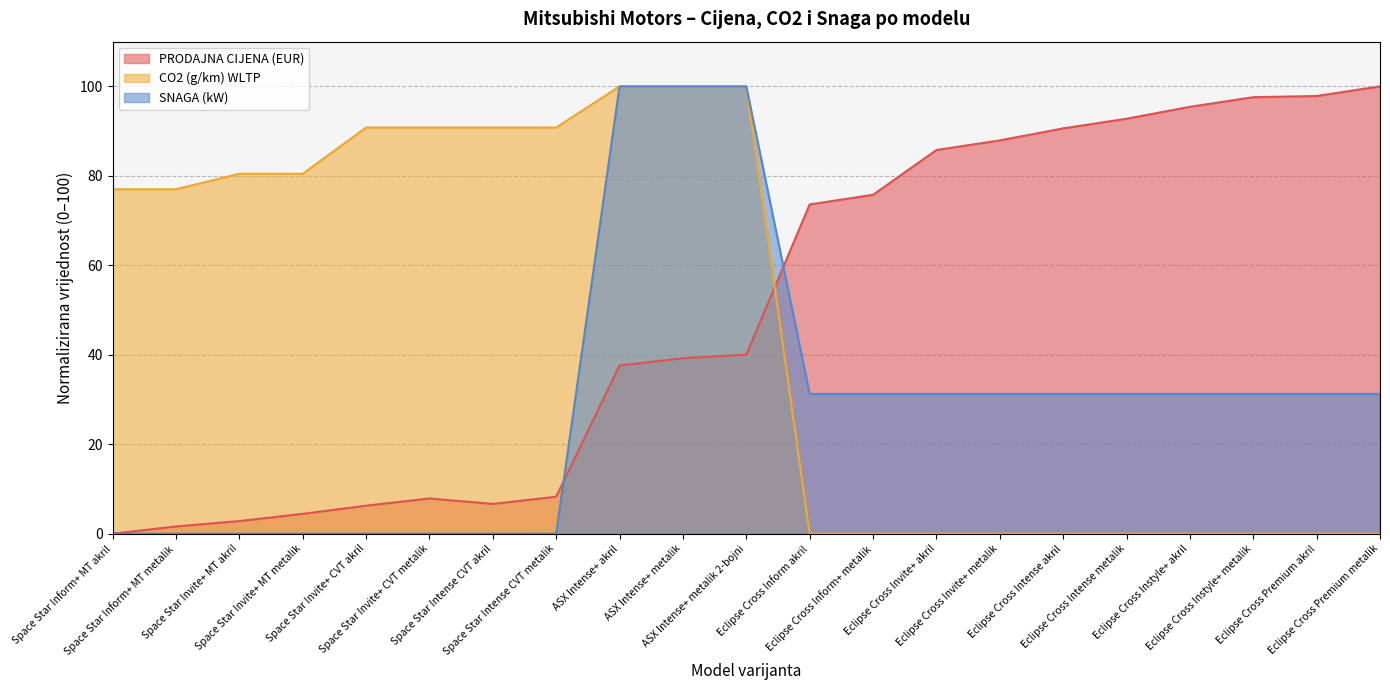

What is the label of the 16th point from the left?

Eclipse Cross Intense akril